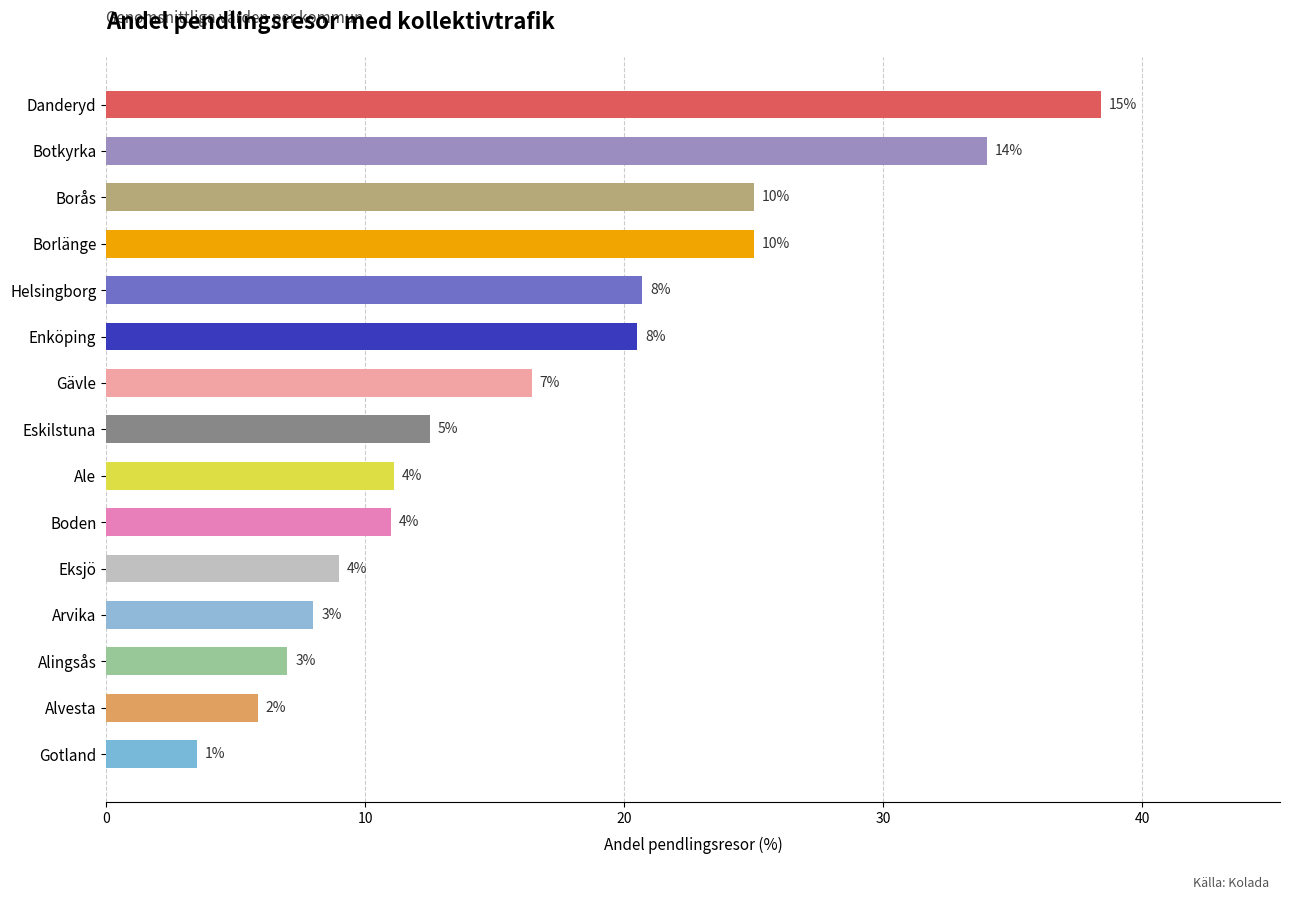

How many bars are there in total?

15